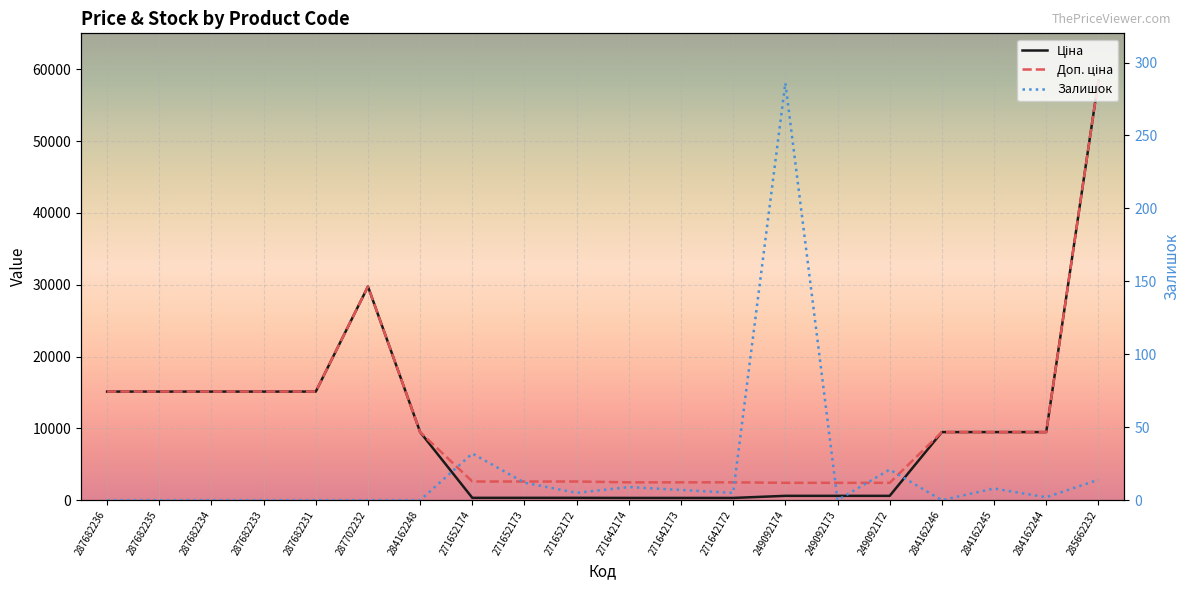

True or false: Залишок has more than 1 points higher than both neighbors.

True